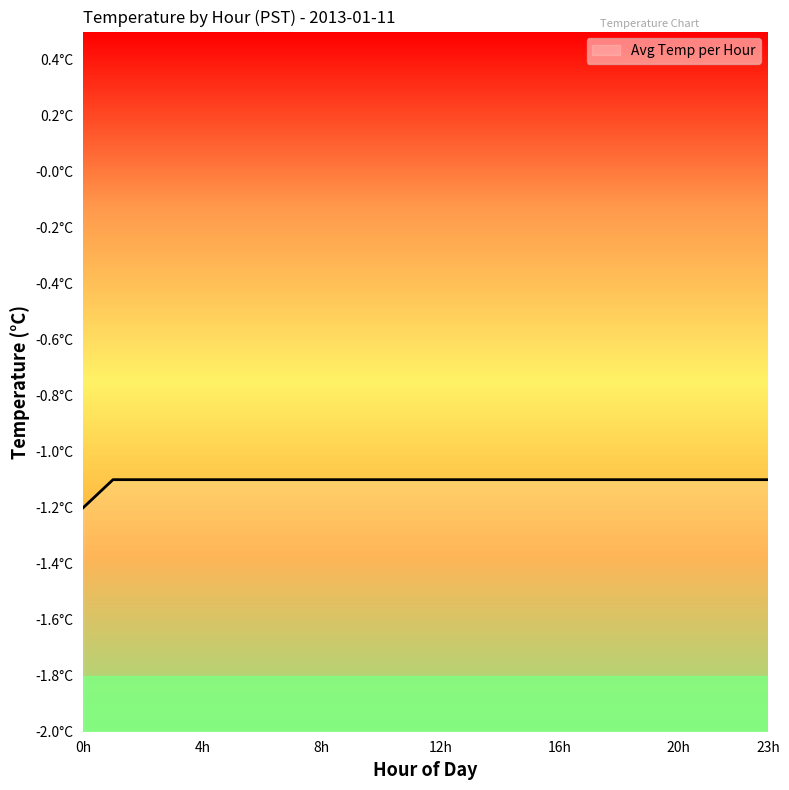

Reading left to right, list all the values displayed in this chart.

-1.2	-1.1	-1.1	-1.1	-1.1	-1.1	-1.1	-1.1	-1.1	-1.1	-1.1	-1.1	-1.1	-1.1	-1.1	-1.1	-1.1	-1.1	-1.1	-1.1	-1.1	-1.1	-1.1	-1.1